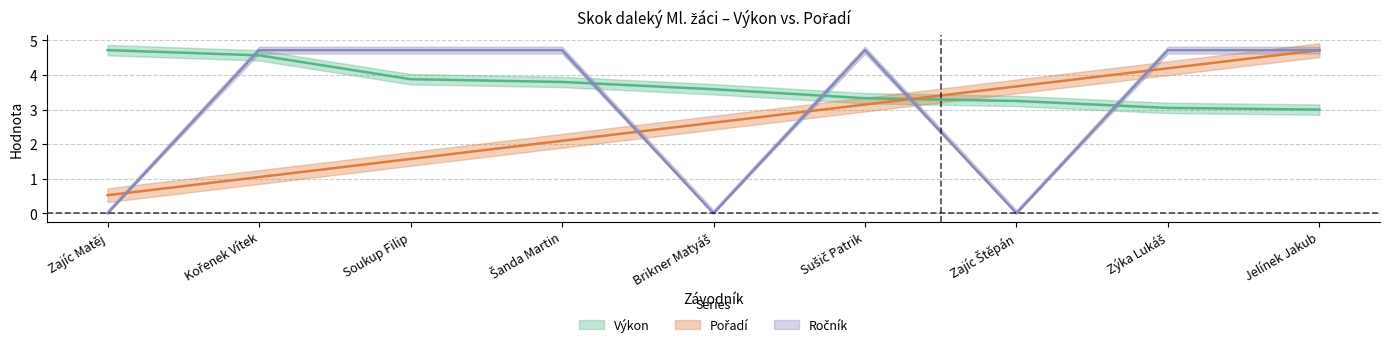

Where is Ročník nearest to the value 2?

Zajíc Matěj